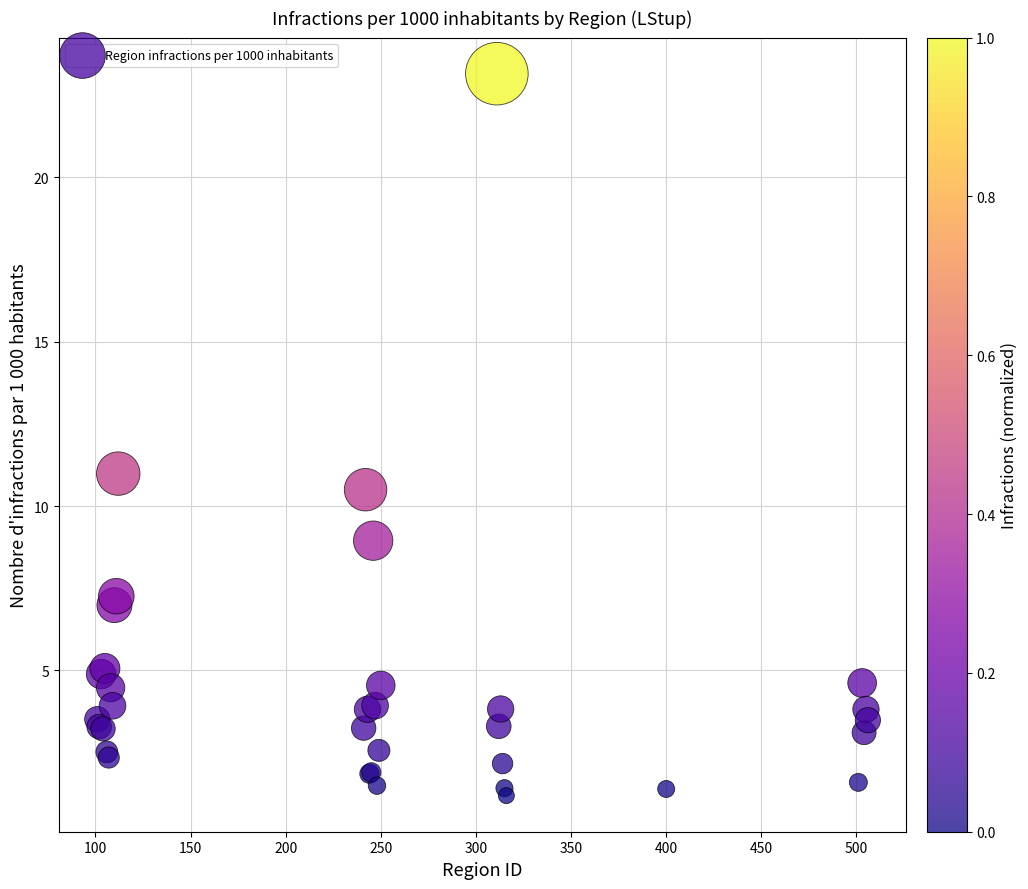

What Y value in the scatter plot is closest to 12?

11.0